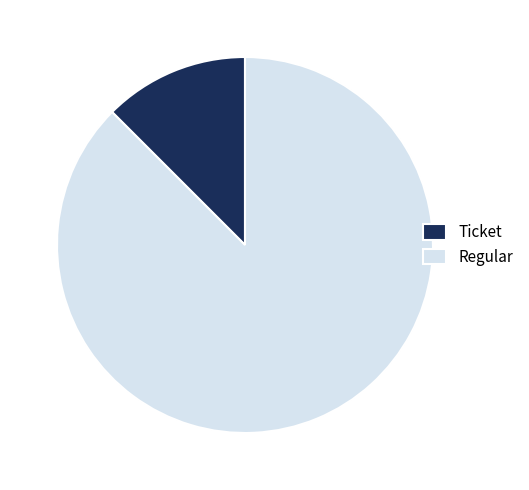

The Regular slice represents 88% of the pie. True or false?

True